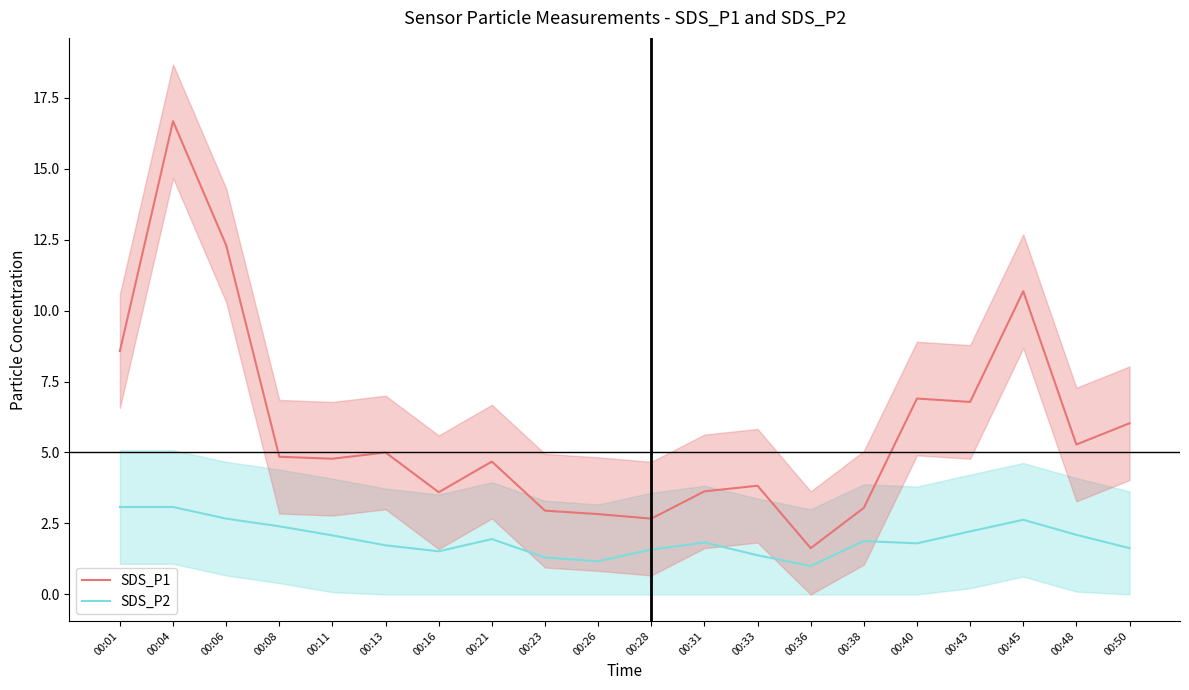

Is the value of SDS_P2 at 00:48 greater than the value of SDS_P1 at 00:36?

Yes